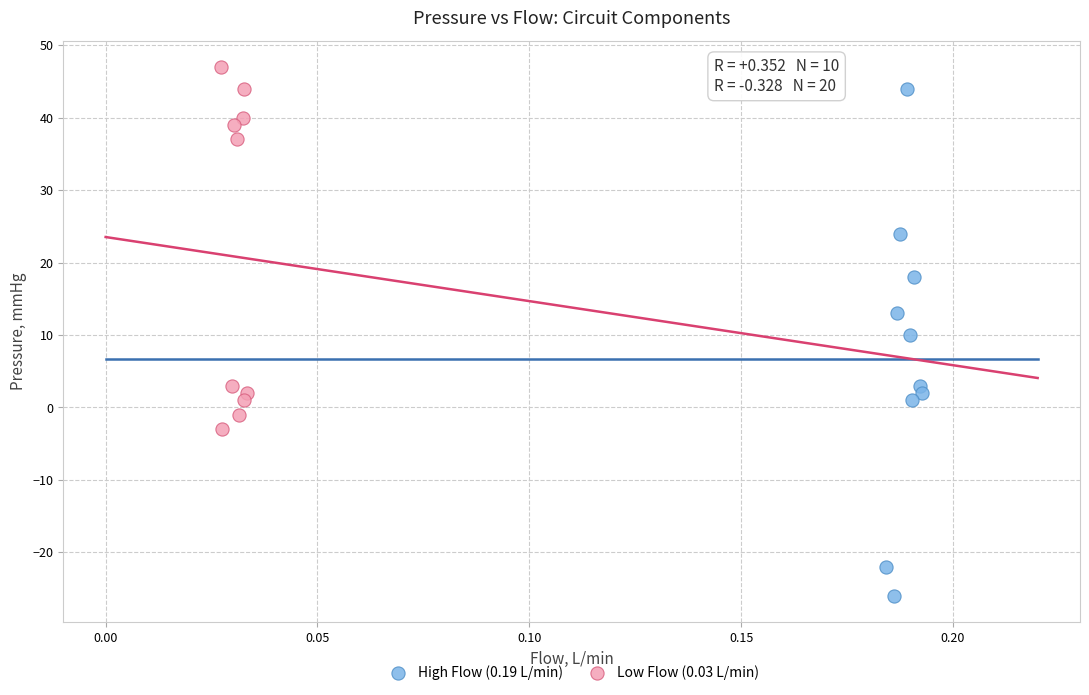

Which series has the largest Y range (max minus min)?

High Flow (0.19 L/min)